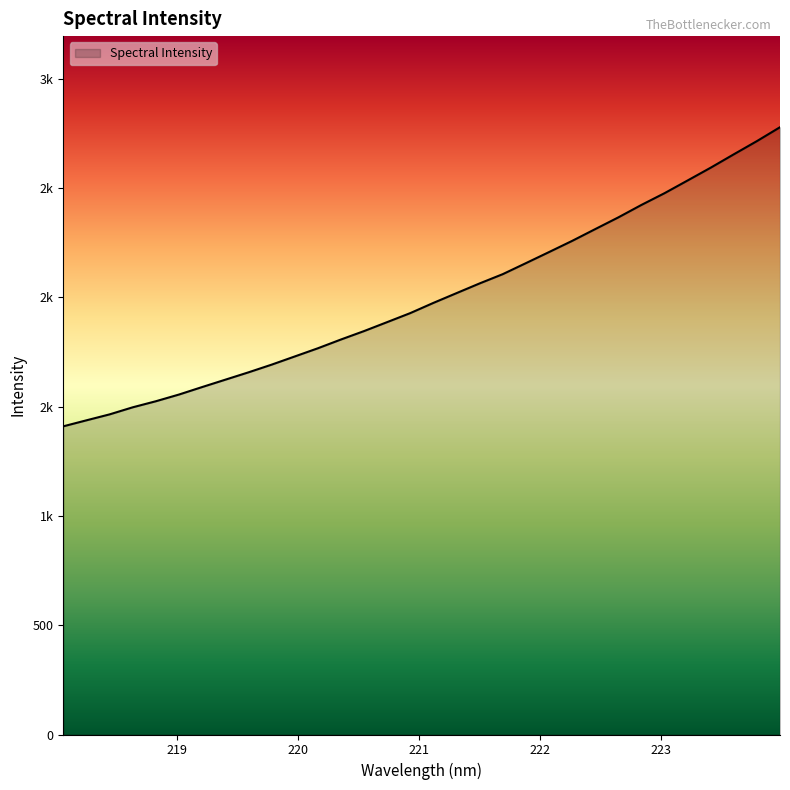

List the labels in order of value, largest first.

223.9802, 223.7895, 223.5987, 223.408, 223.2172, 223.0264, 222.8355, 222.6447, 222.4538, 222.263, 222.0721, 221.8812, 221.6902, 221.4993, 221.3083, 221.1174, 220.9264, 220.7354, 220.5444, 220.3533, 220.1623, 219.9712, 219.7801, 219.589, 219.3979, 219.2067, 219.0156, 218.8244, 218.6332, 218.442, 218.2508, 218.0596